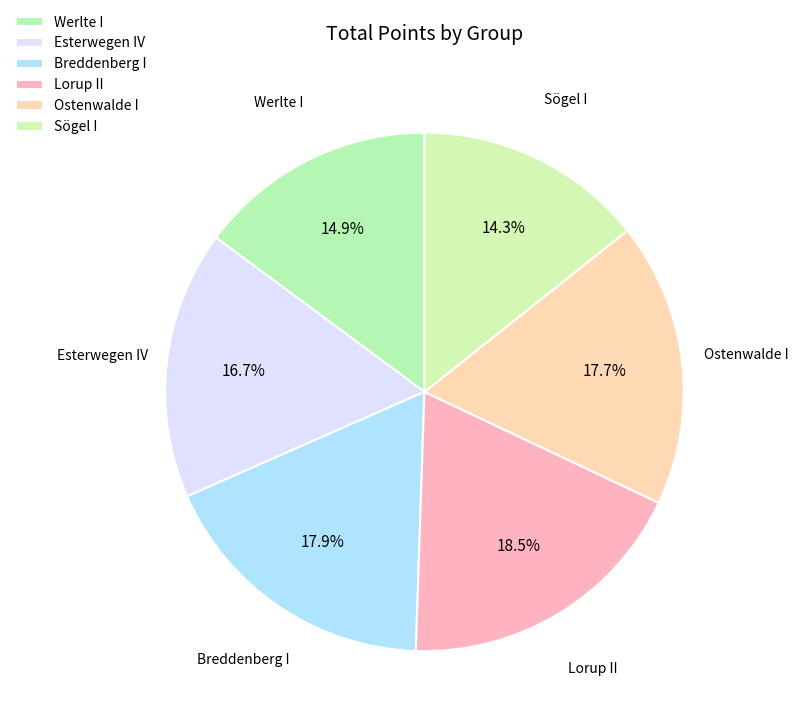

Count the number of slices in the pie.

6